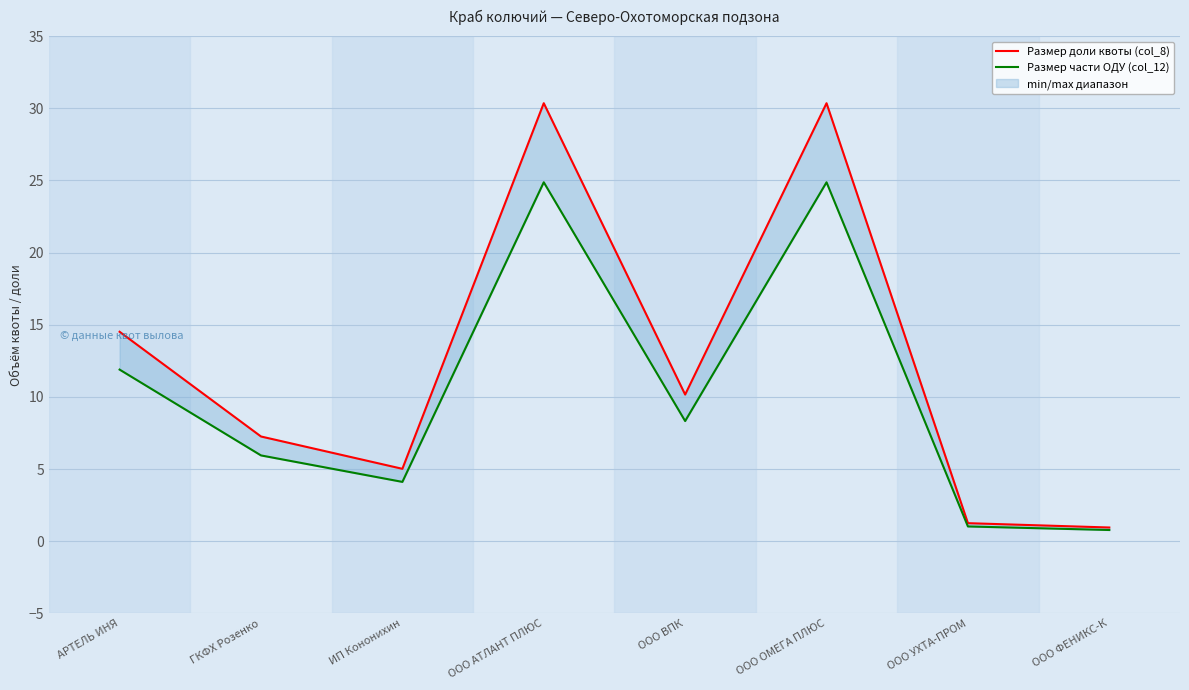

List the labels in order of Размер части ОДУ (col_12) value, smallest first.

ООО ФЕНИКС-К, ООО УХТА-ПРОМ, ИП Кононихин, ГКФХ Розенко, ООО ВПК, АРТЕЛЬ ИНЯ, ООО ОМЕГА ПЛЮС, ООО АТЛАНТ ПЛЮС